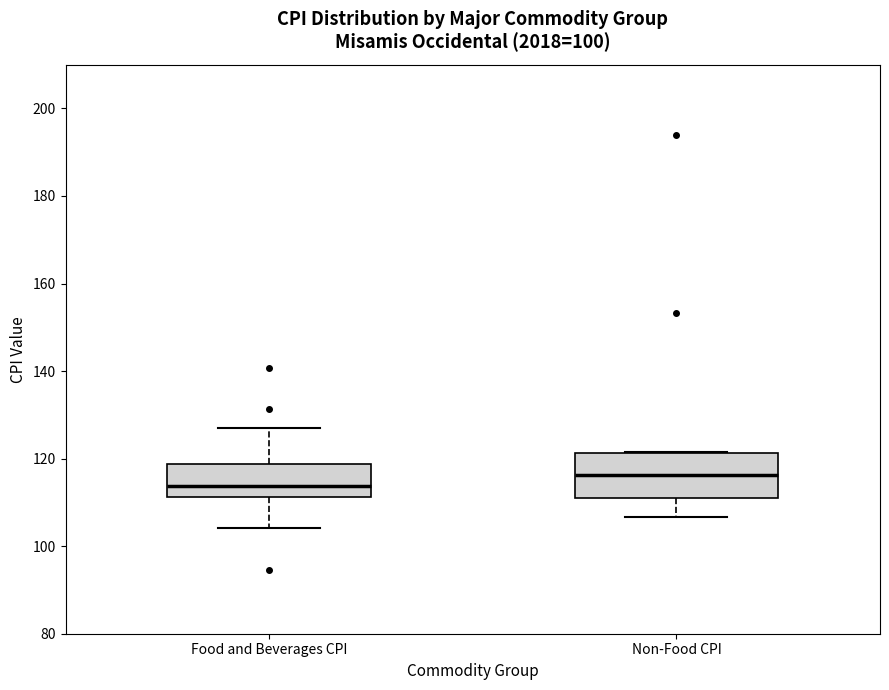

Which box has the highest median line?

Non-Food CPI